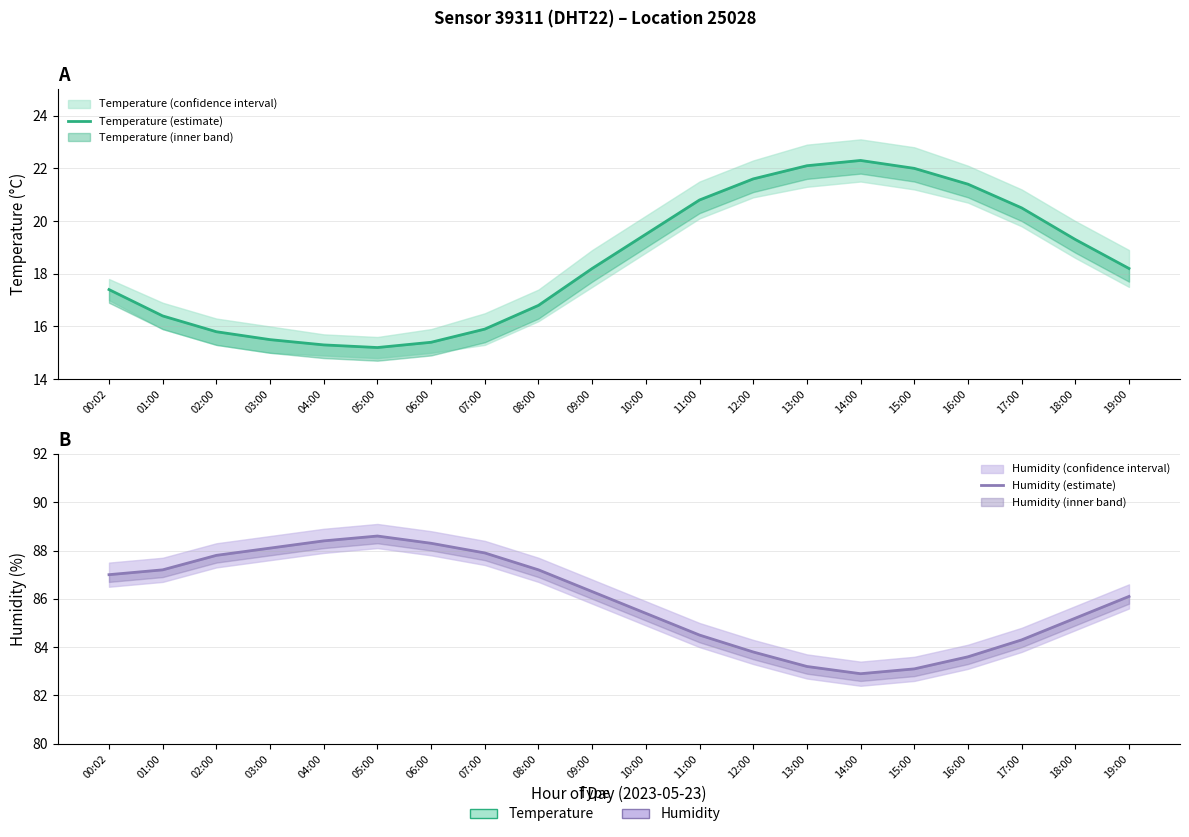

What is the approximate value of Temperature (estimate) at 09:00?

18.2